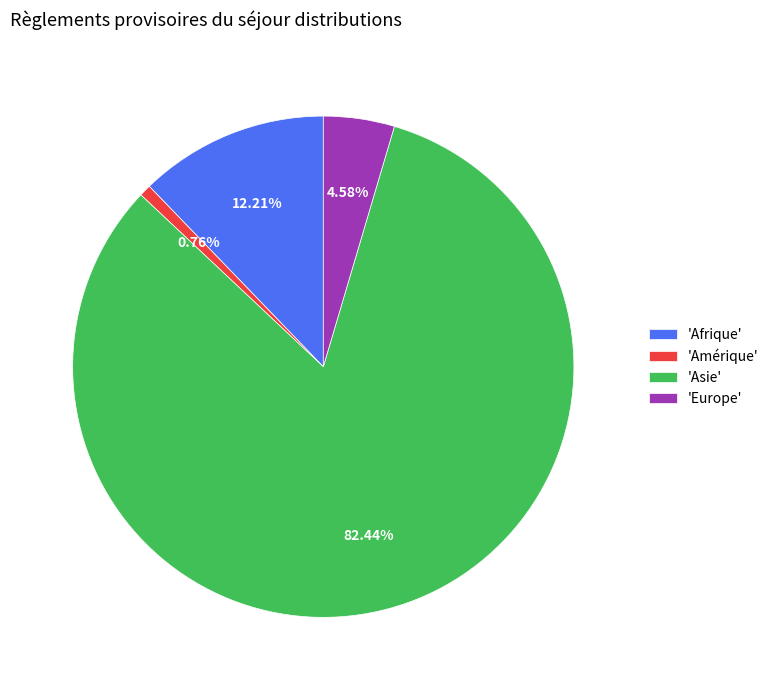

Which slice represents more than half of the pie?

'Asie'